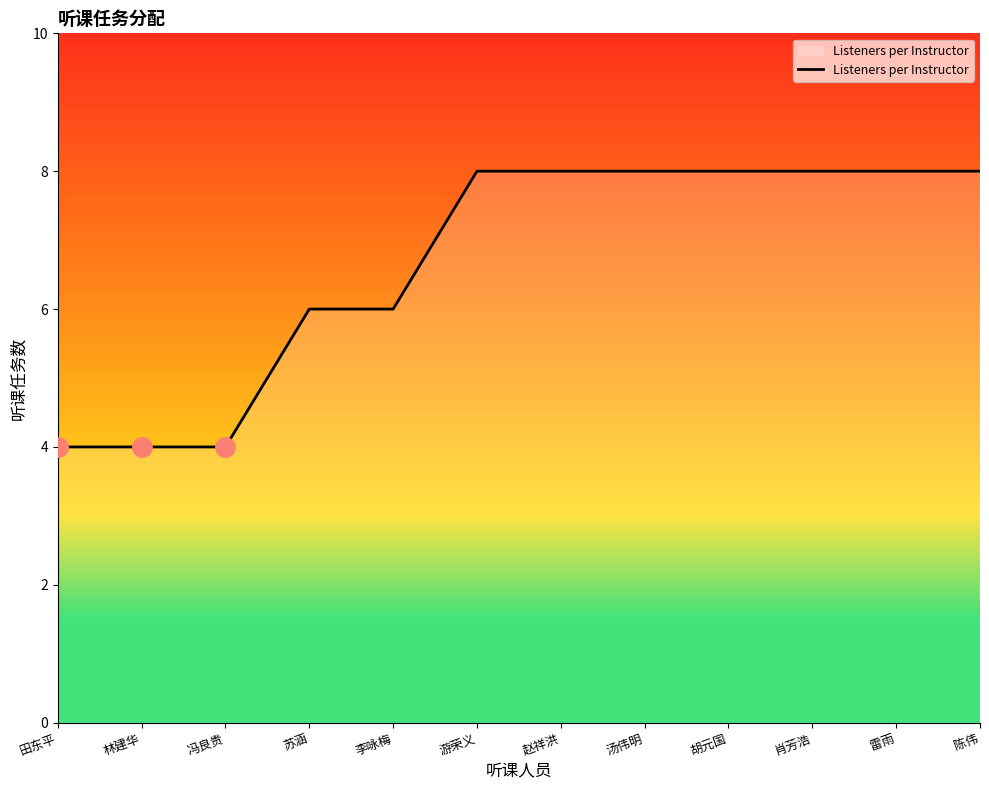

What is the smallest value displayed?

4